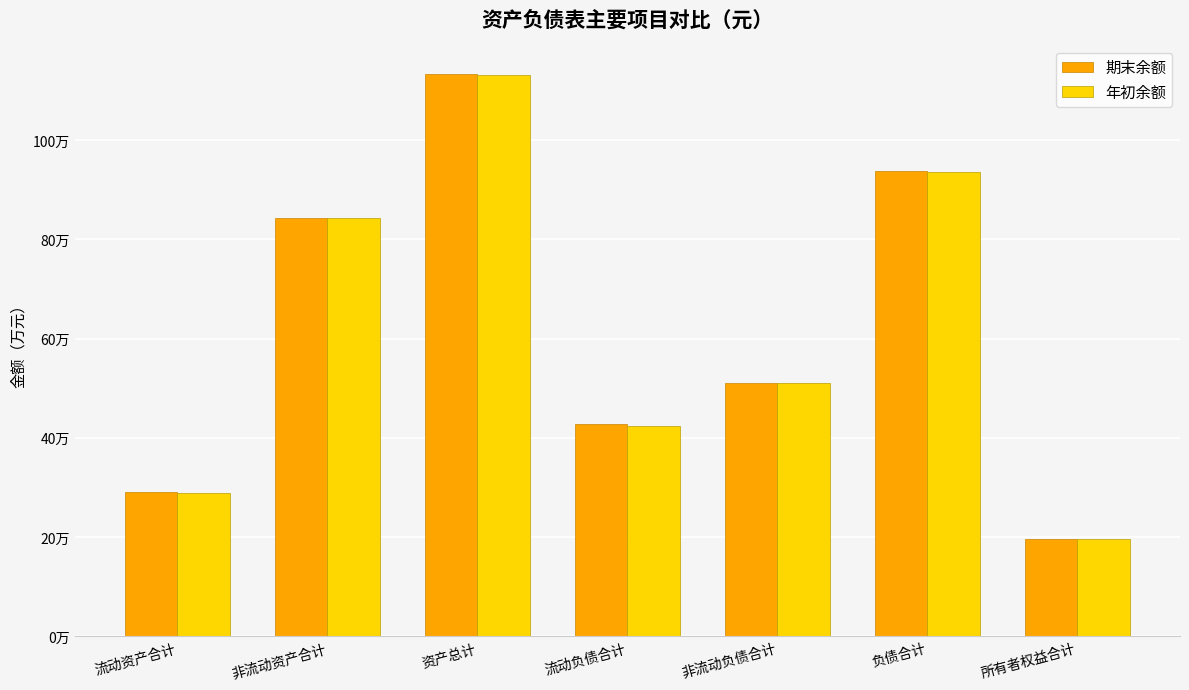

What are all the series names shown in the legend?

期末余额, 年初余额